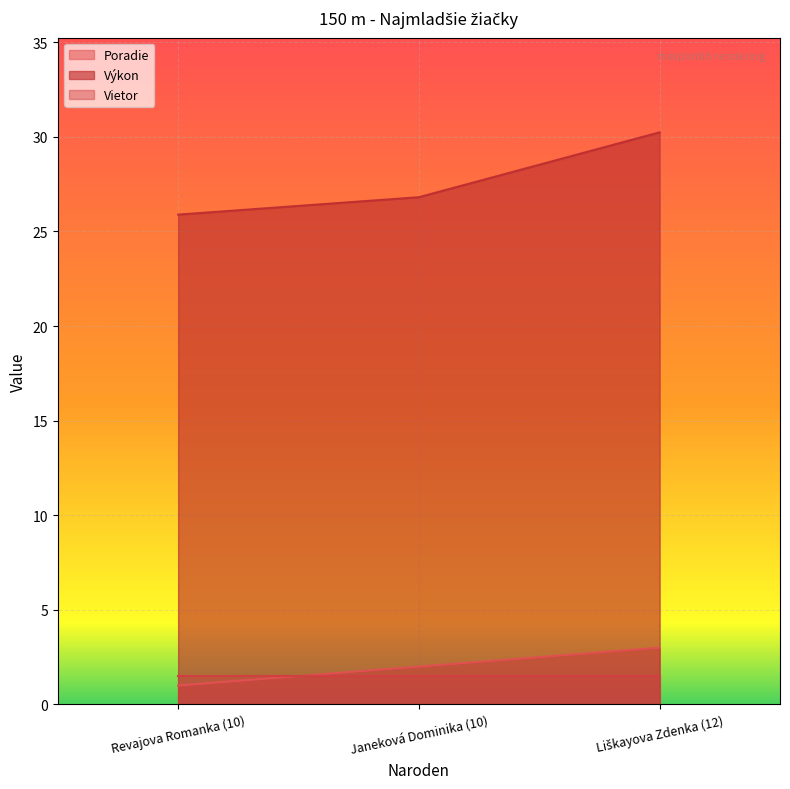

At which label is Poradie closest to 2?

Janeková Dominika (10)